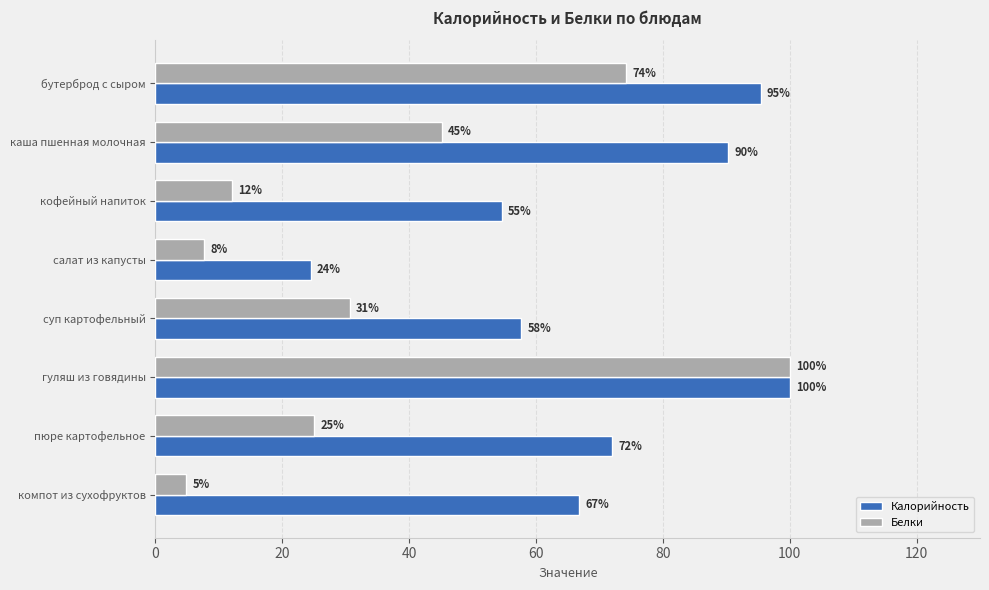

Rank the series at суп картофельный from highest to lowest value.

Калорийность, Белки